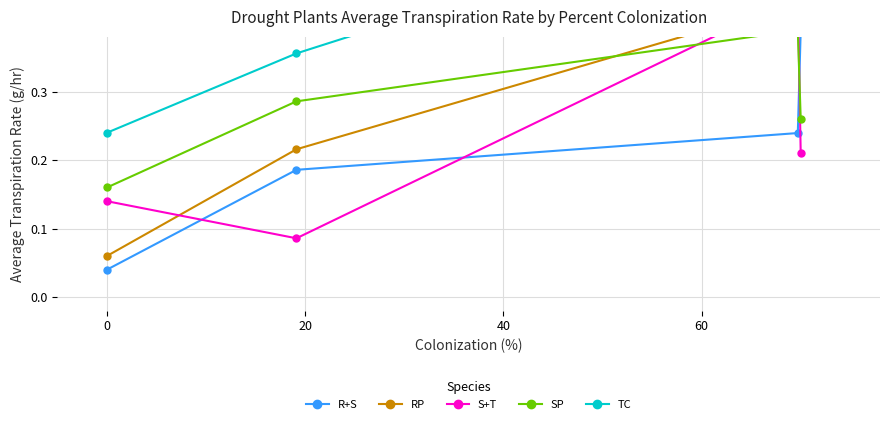

What are all the series names shown in the legend?

R+S, RP, S+T, SP, TC